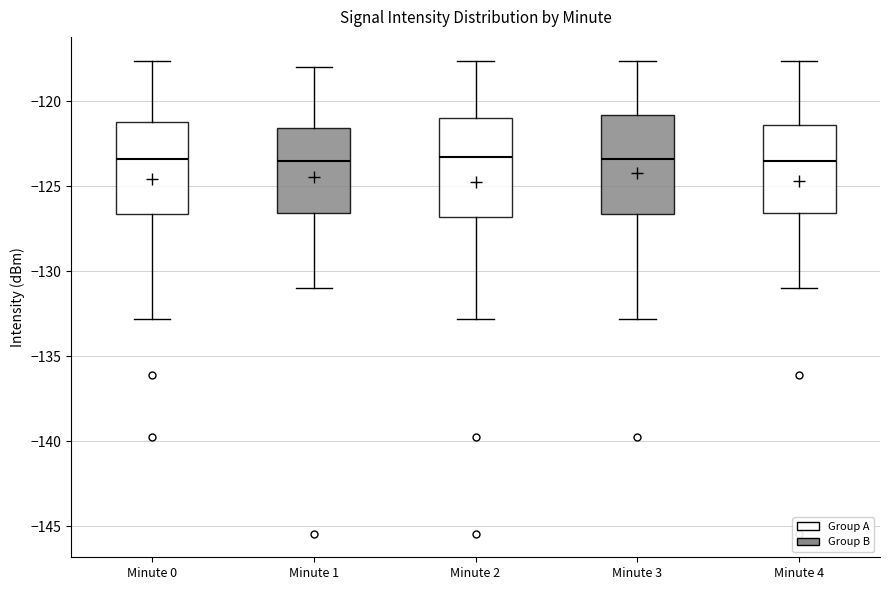

Reading left to right, read every box against the y-axis: the position of its median line, the range the box covers, and the ends of its whiskers. The values are not printed on the chart, so give them approximately, as read against the axis.

Minute 0: median -123.5, box -126.5 to -121.0, whiskers -133.0 to -117.5
Minute 1: median -123.5, box -126.5 to -121.5, whiskers -131.0 to -118.0
Minute 2: median -123.5, box -127.0 to -121.0, whiskers -133.0 to -117.5
Minute 3: median -123.5, box -126.5 to -121.0, whiskers -133.0 to -117.5
Minute 4: median -123.5, box -126.5 to -121.5, whiskers -131.0 to -117.5